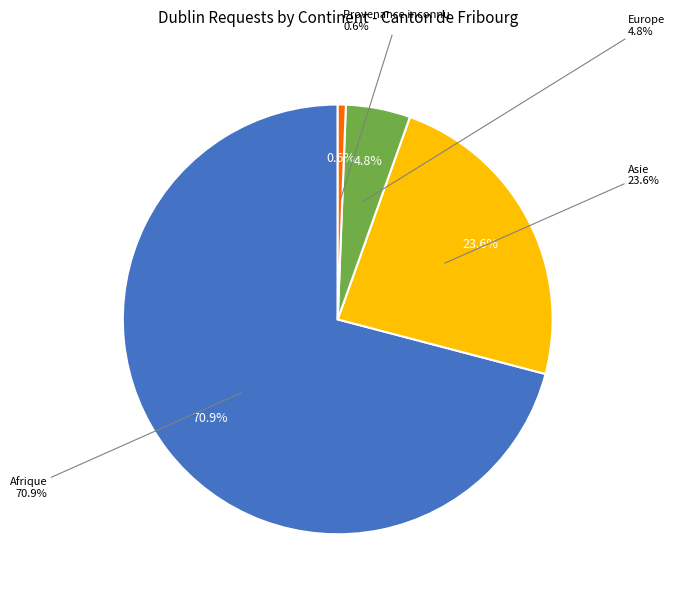

To the nearest percent, what is the difference between the Afrique and Provenance inconnu slice percentages?

70%